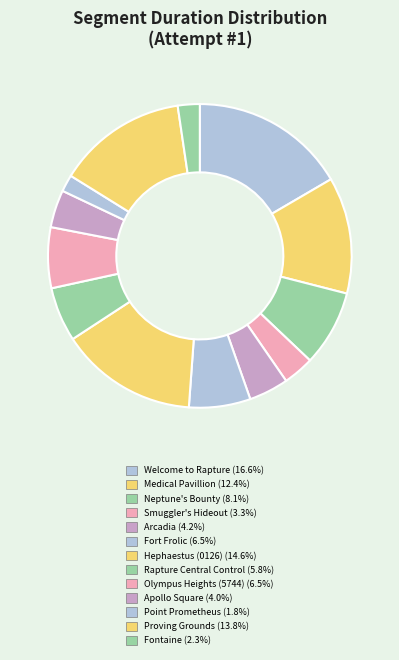

True or false: Olympus Heights (5744) accounts for 12% of the total.

False